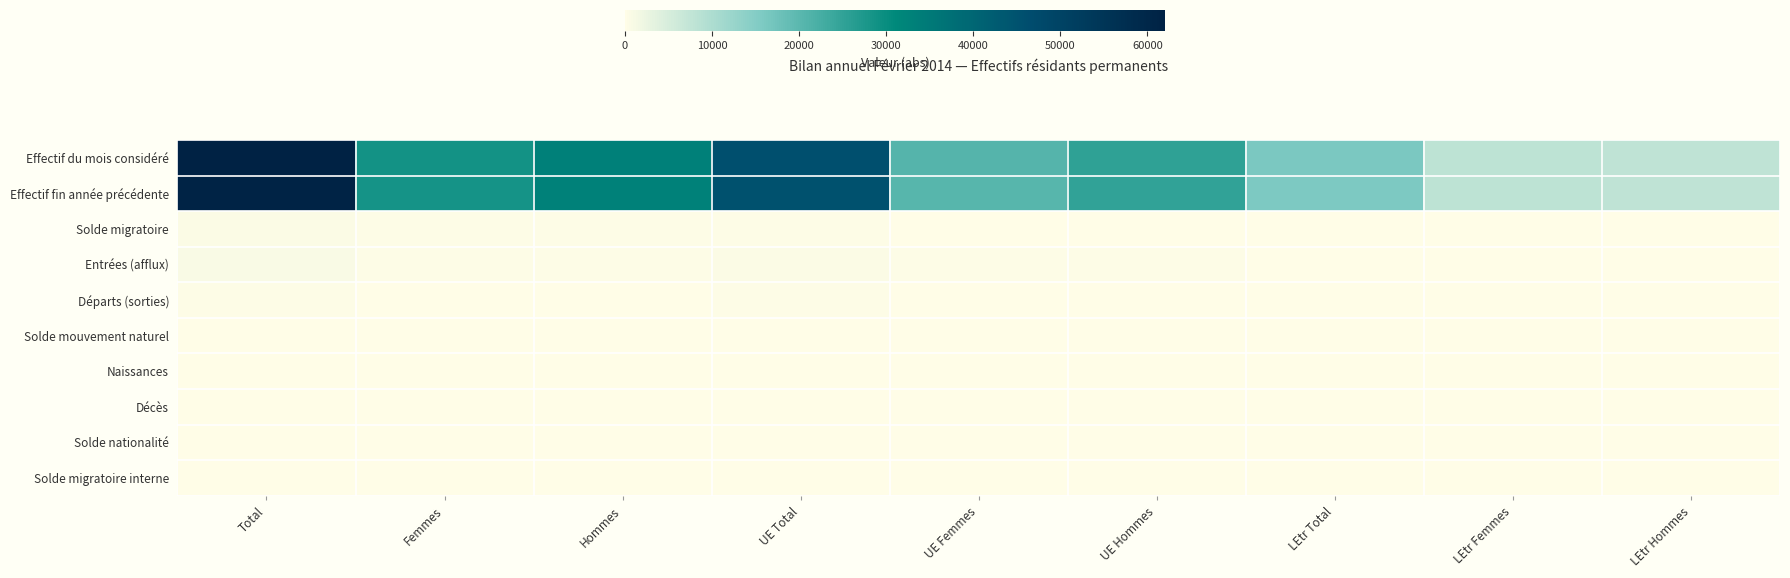

What is the total value across all series at UE Hommes?

51274